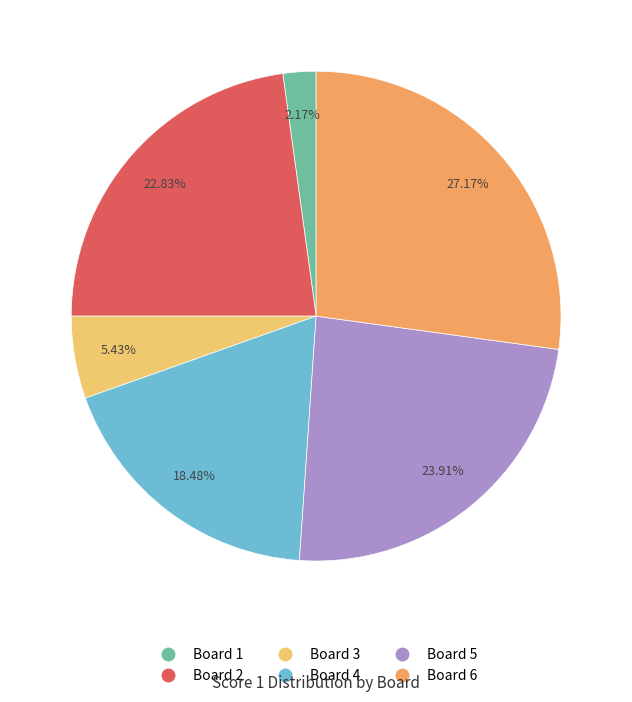

Is Board 1 the majority of the pie?

No